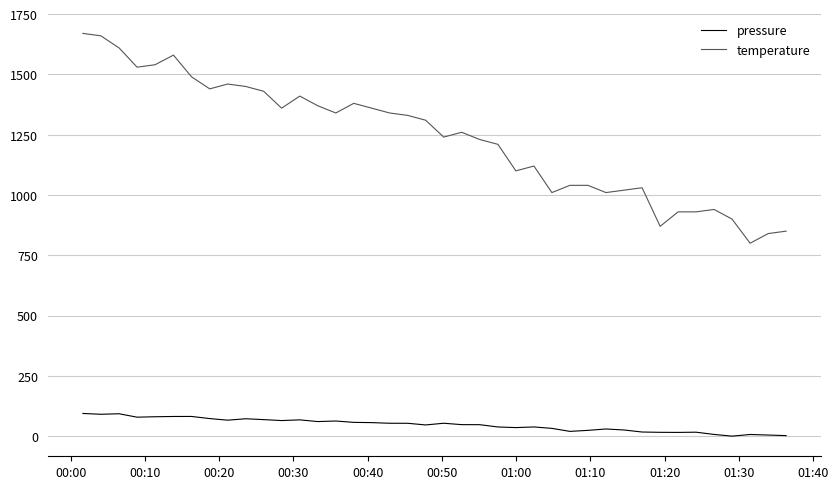

How many values in the pressure series are below 53?

20